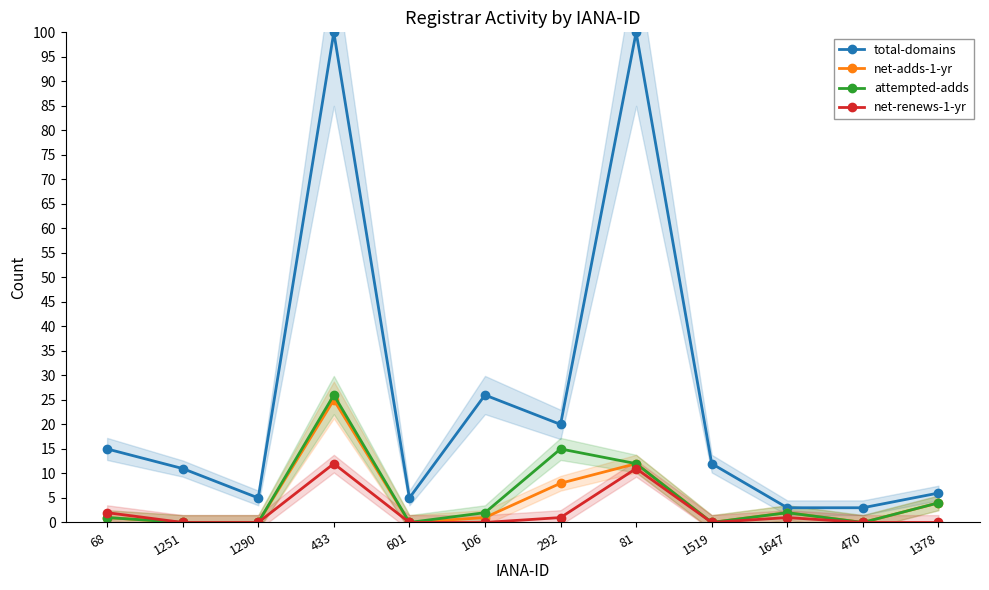

Is it true that net-adds-1-yr equals 0 at 1519?

True